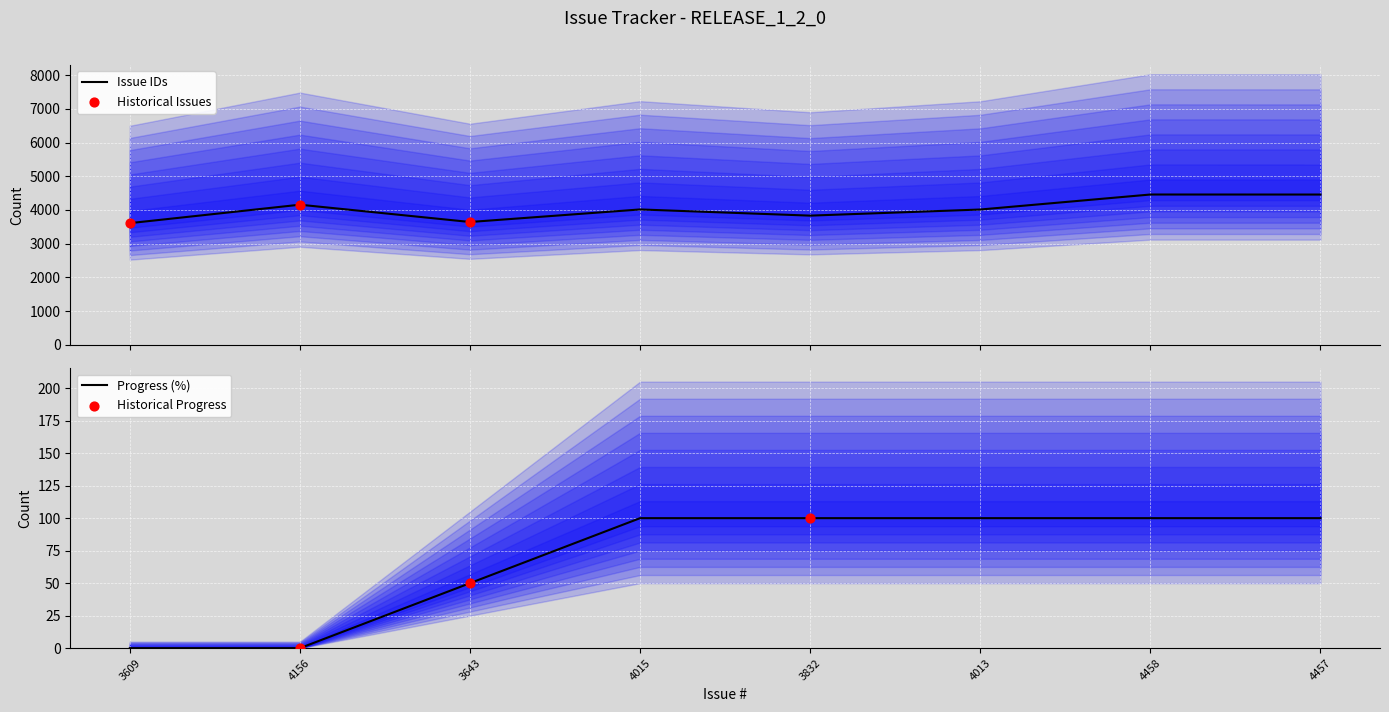

Which series has the largest total across all categories?

Issue ID